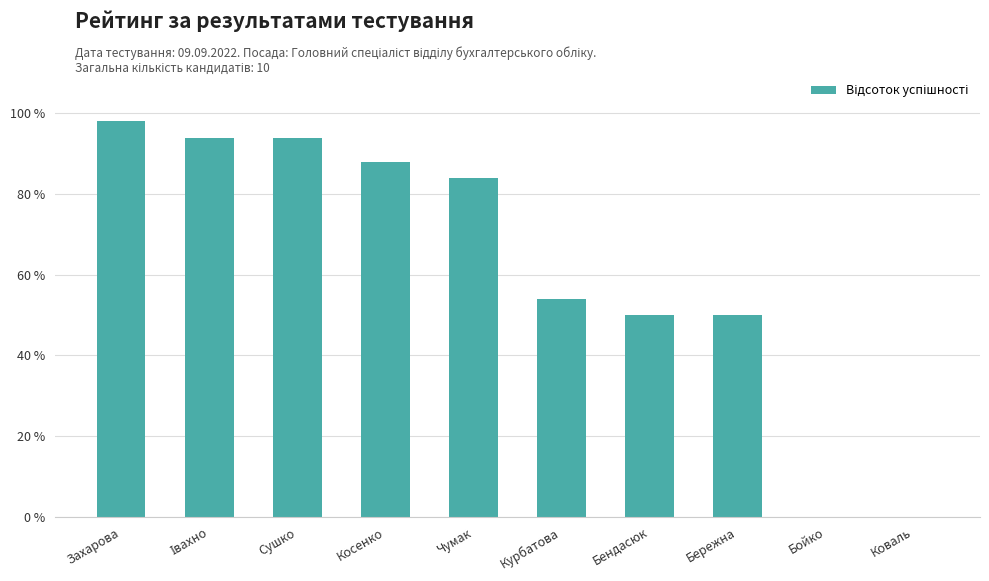

Is it true that the value at Курбатова is 18?

False